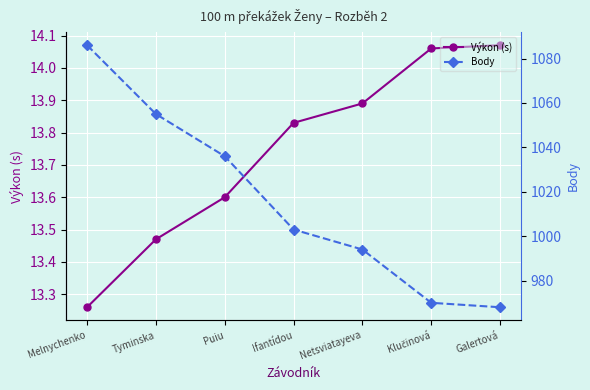

List the labels in order of Výkon (s) value, smallest first.

Melnychenko, Tyminska, Puiu, Ifantídou, Netsviatayeva, Klučinová, Galertová